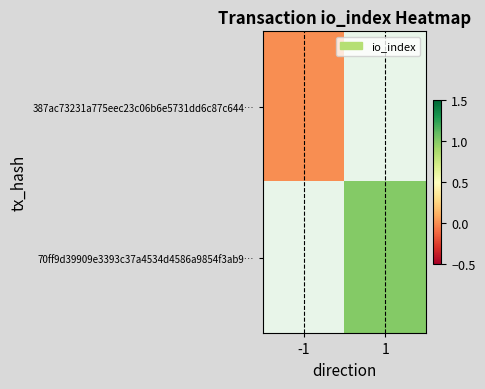

Between -1 and 1, which is larger?

1